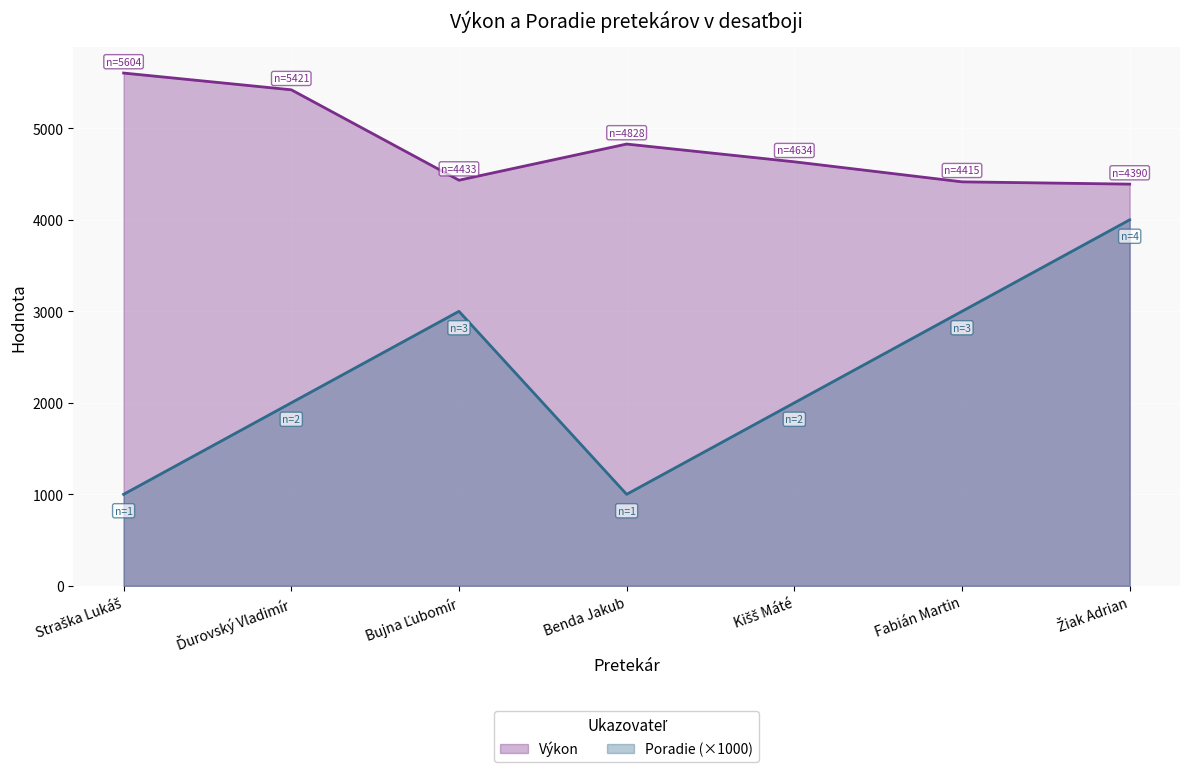

What is the difference between the highest and lowest values at Straška Lukáš?

4604